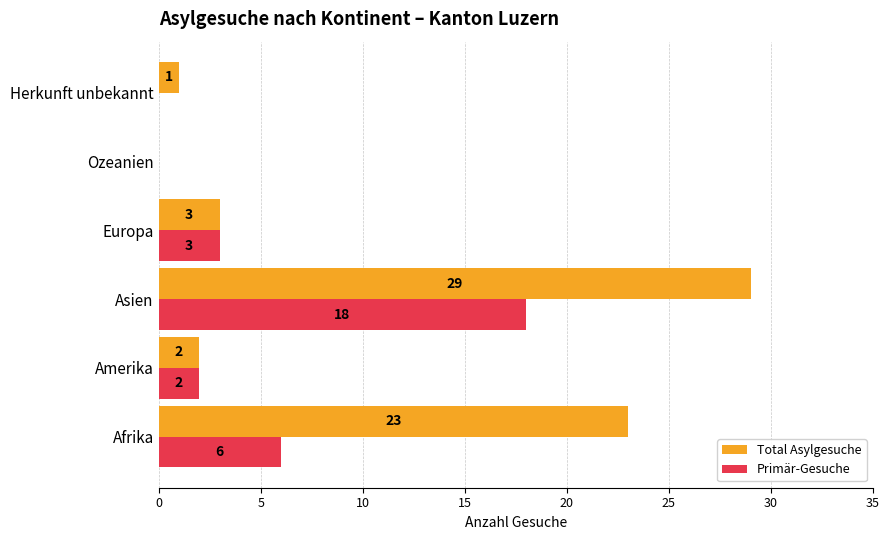

What is the total value across all series at Afrika?

29